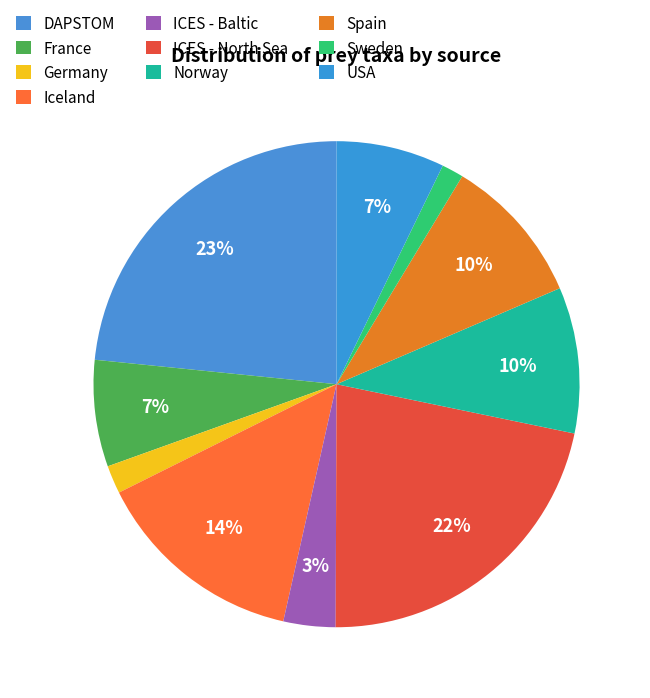

What is the largest slice in the pie chart?

DAPSTOM